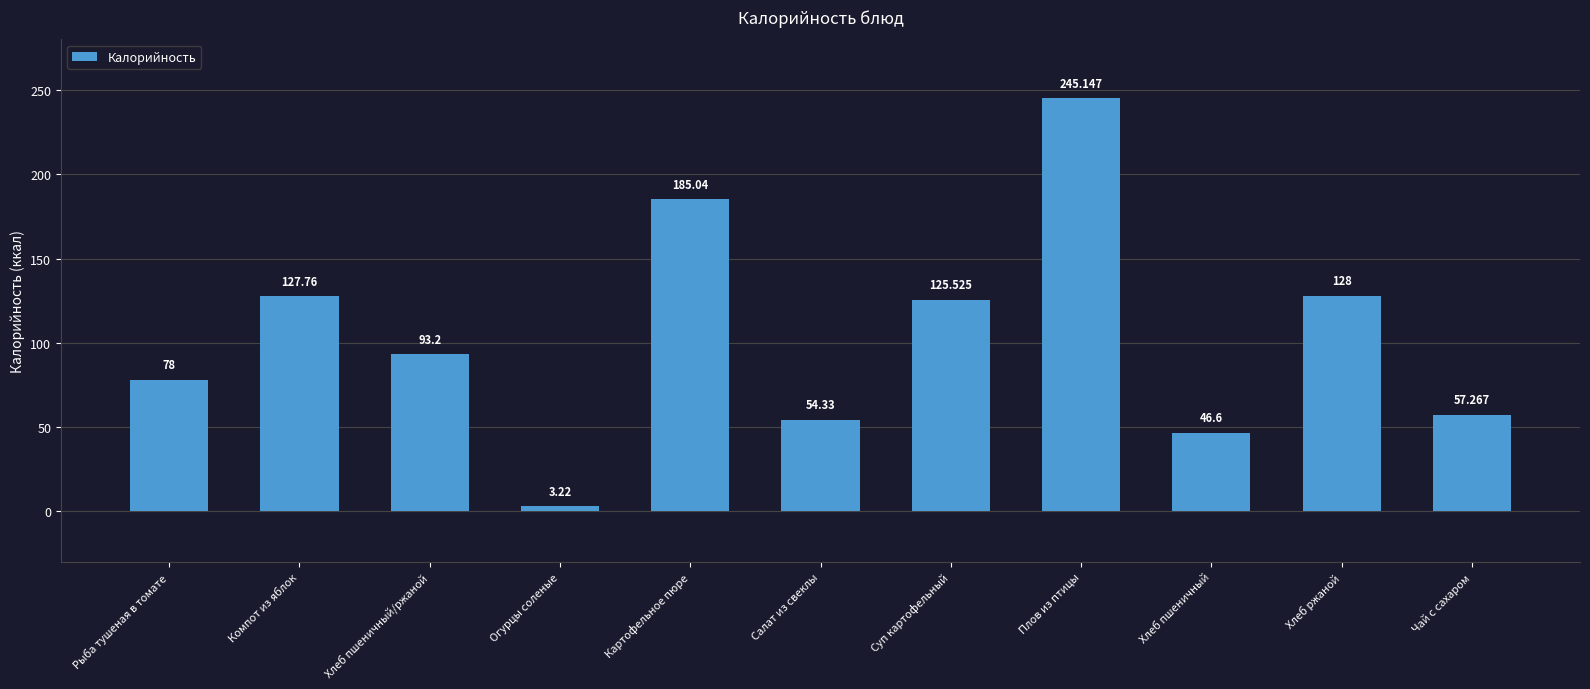

What value does the data have at Компот из яблок?

127.8